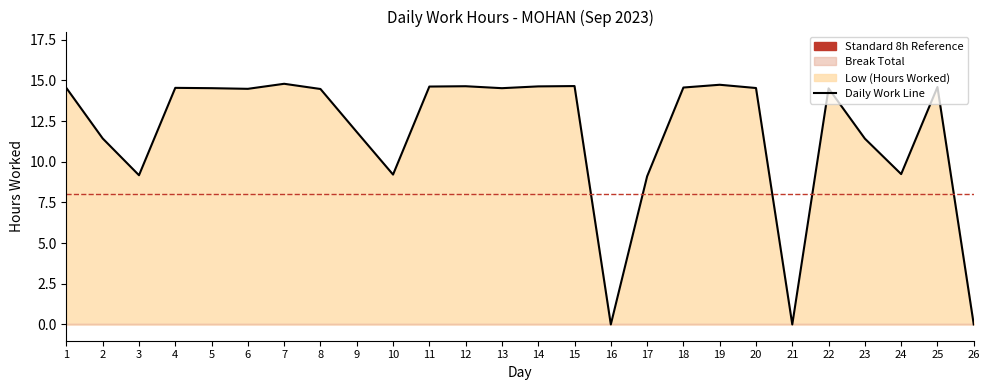

True or false: there are more than 0 points higher than both neighbors.

True